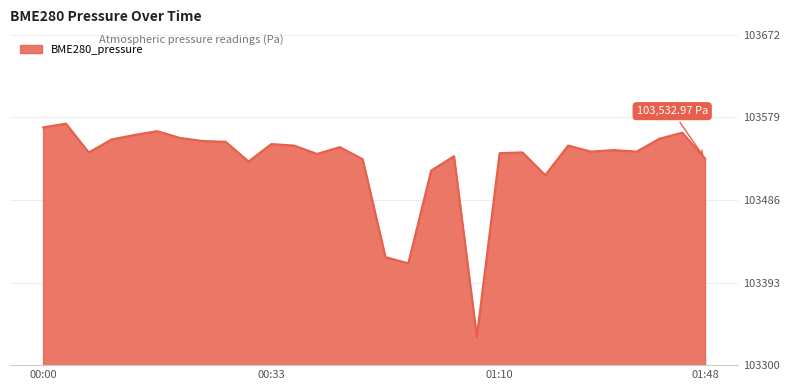

What is the difference between the maximum and minimum values?

240.3